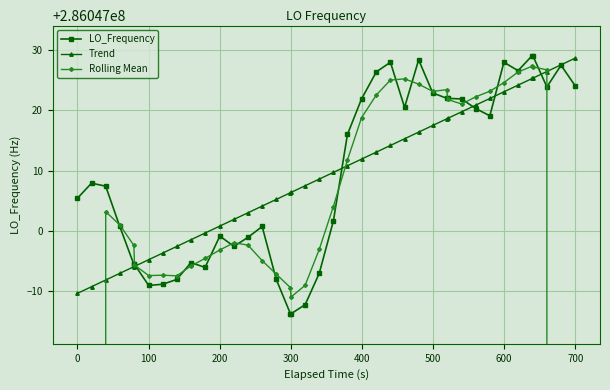

True or false: Rolling Mean and LO_Frequency intersect in this chart.

True